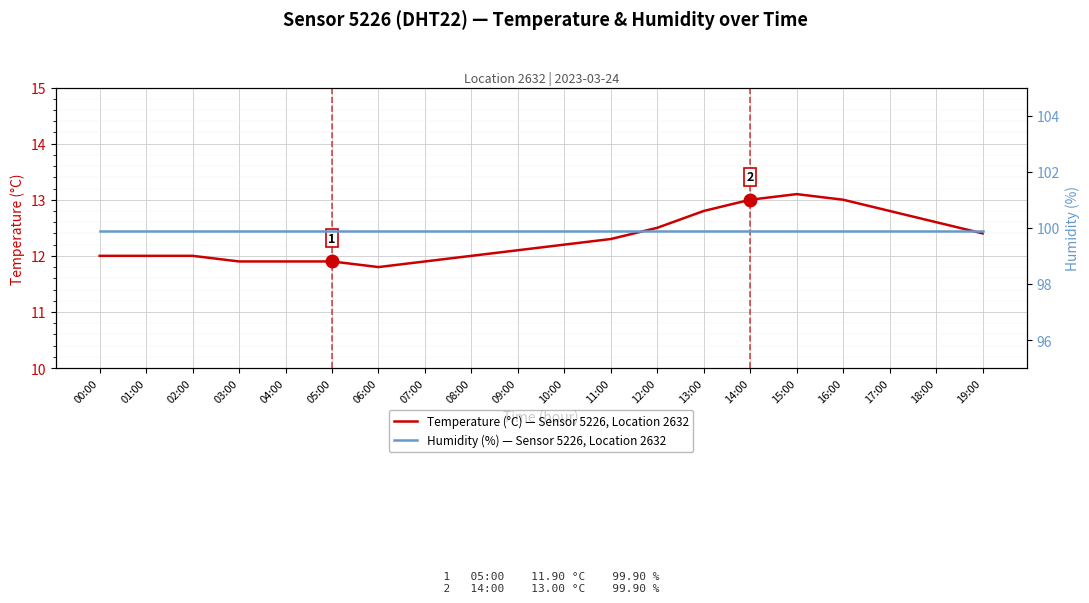

True or false: Humidity (%) — Sensor 5226, Location 2632 has more than 0 interior local peaks.

False